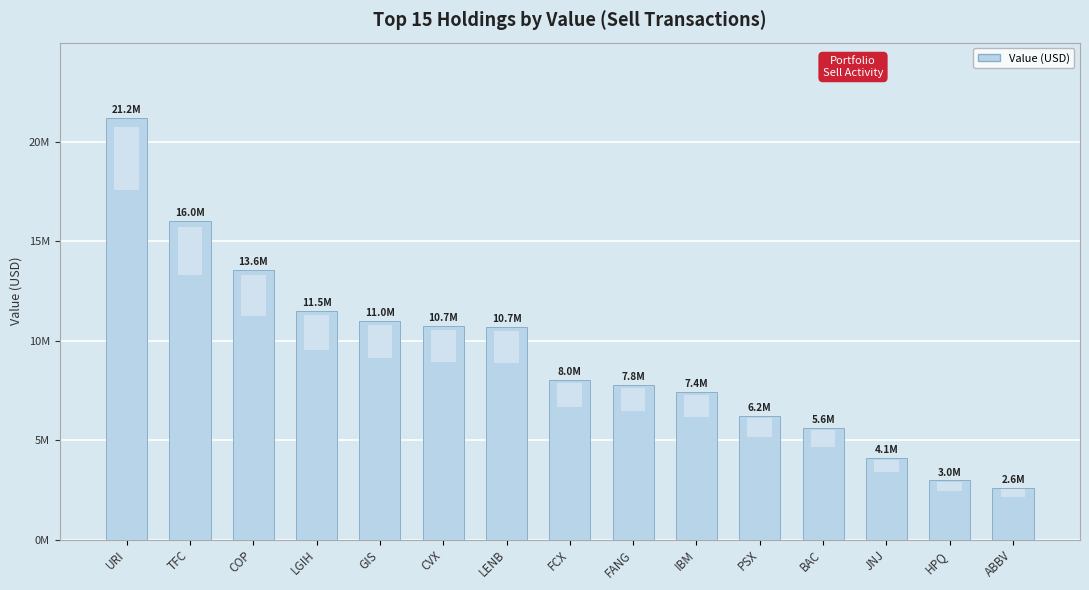

What is the value of the 3rd bar from the left?

13550598